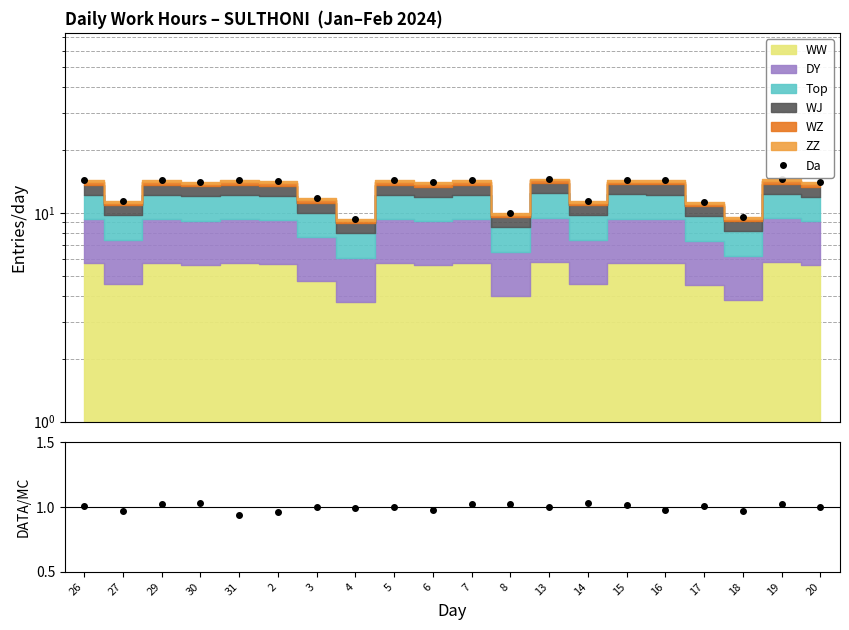

Is the value of DATA/MC at 13 greater than the value of Da at 18?

No